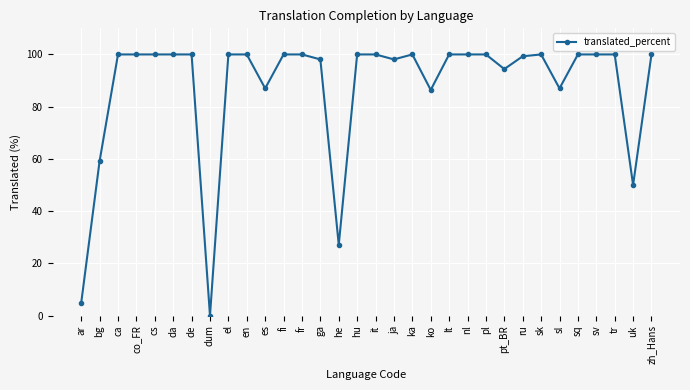

What value does the data have at bg?

59.2